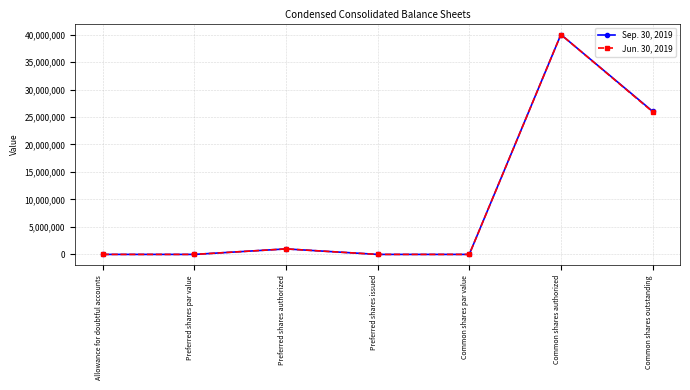

The Jun. 30, 2019 series shows 1000000 at Preferred shares authorized. True or false?

True